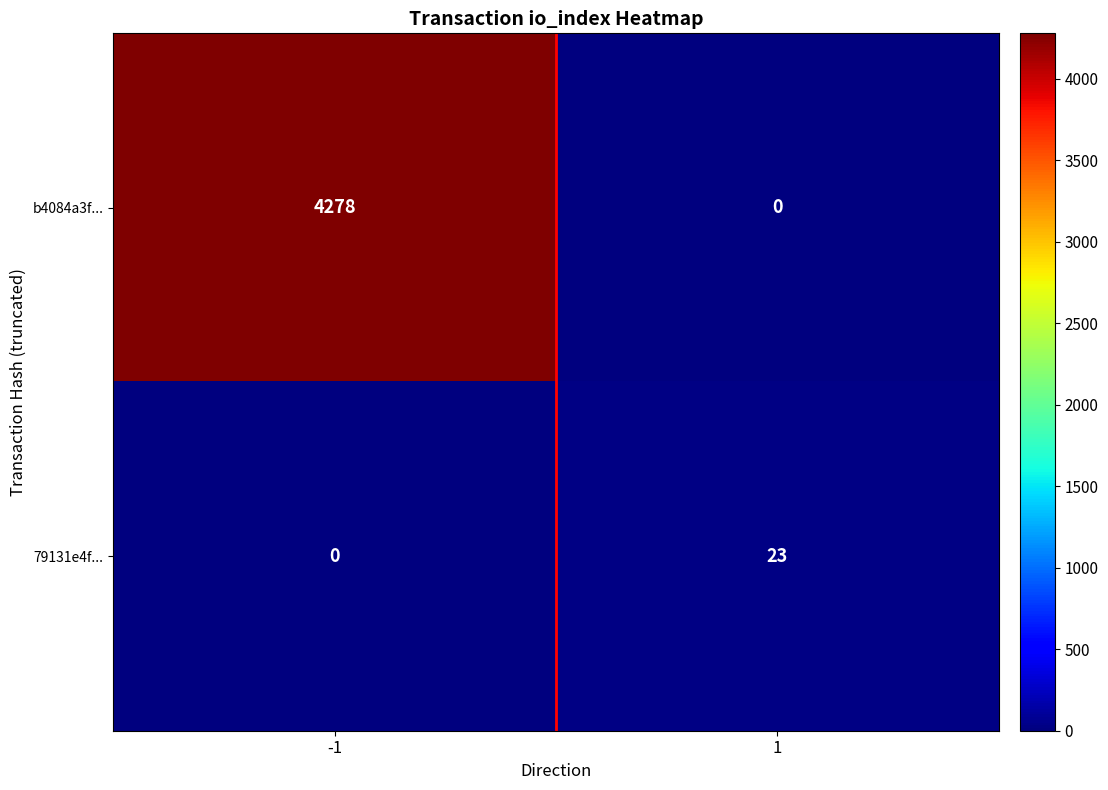

What is the approximate value of b4084a3f... at -1?

4278